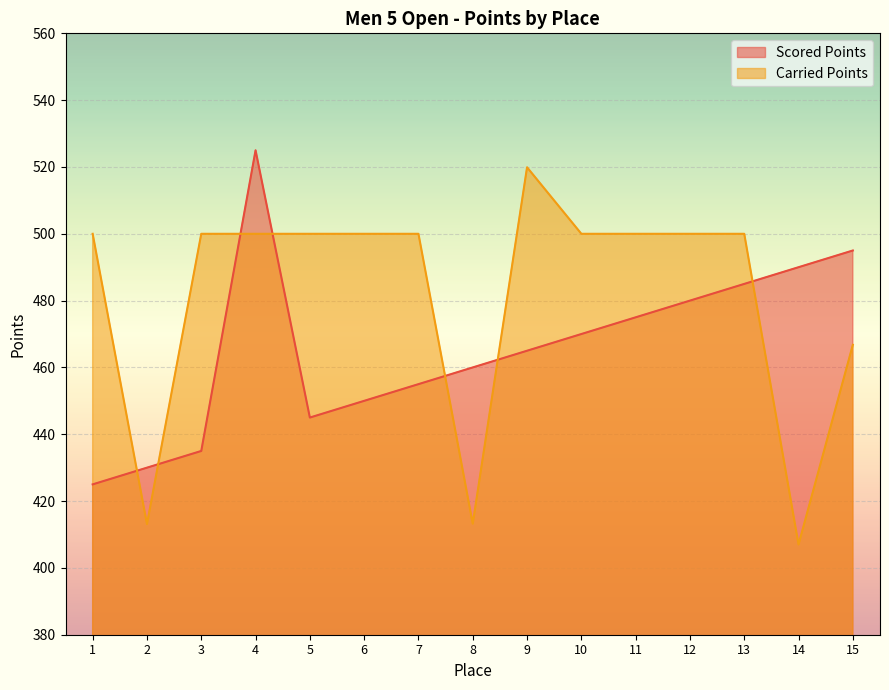

What are all the series names shown in the legend?

Scored Points, Carried Points